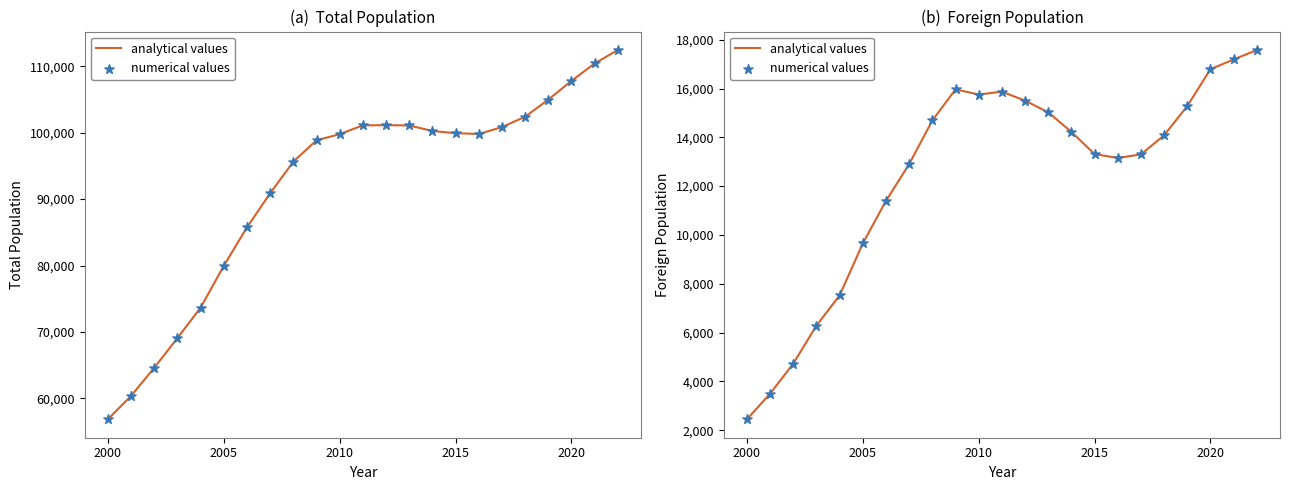

Which series contains the lowest Y value?

analytical values